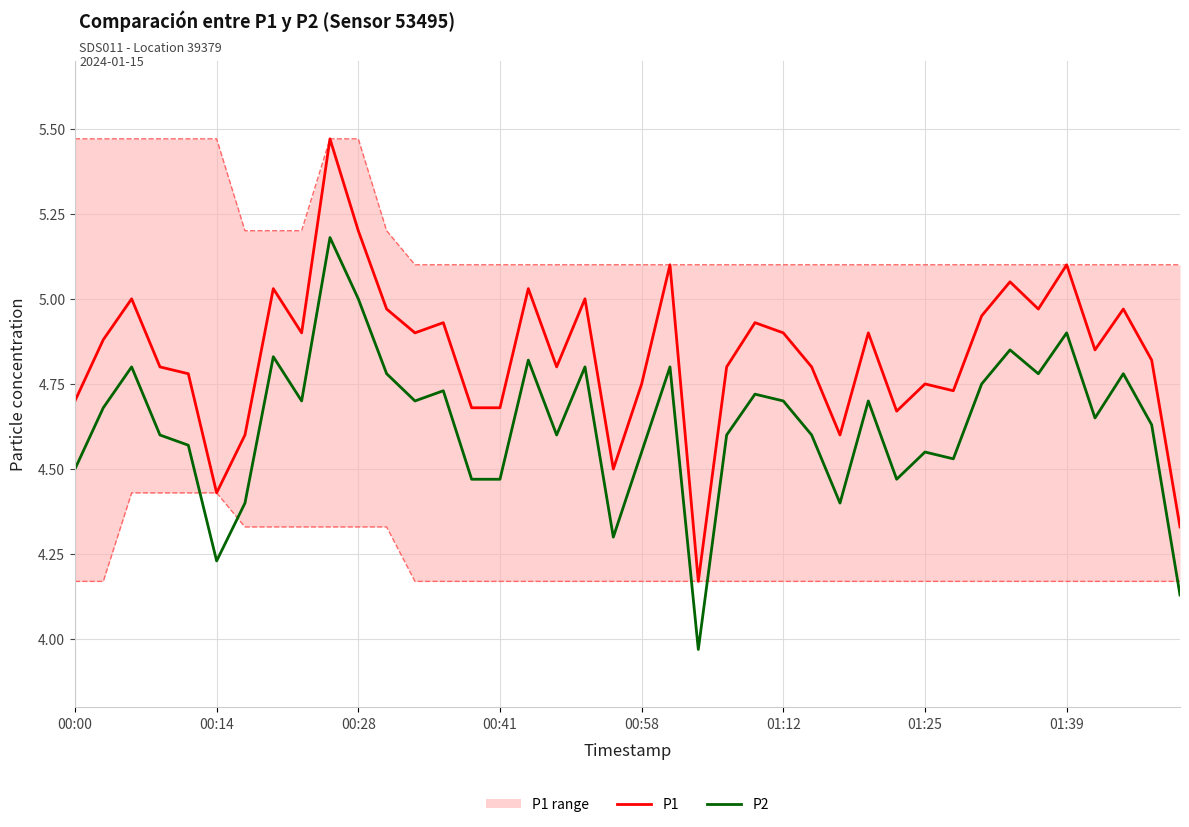

What is the value of the P1 point at the 35th from the left?

5.0